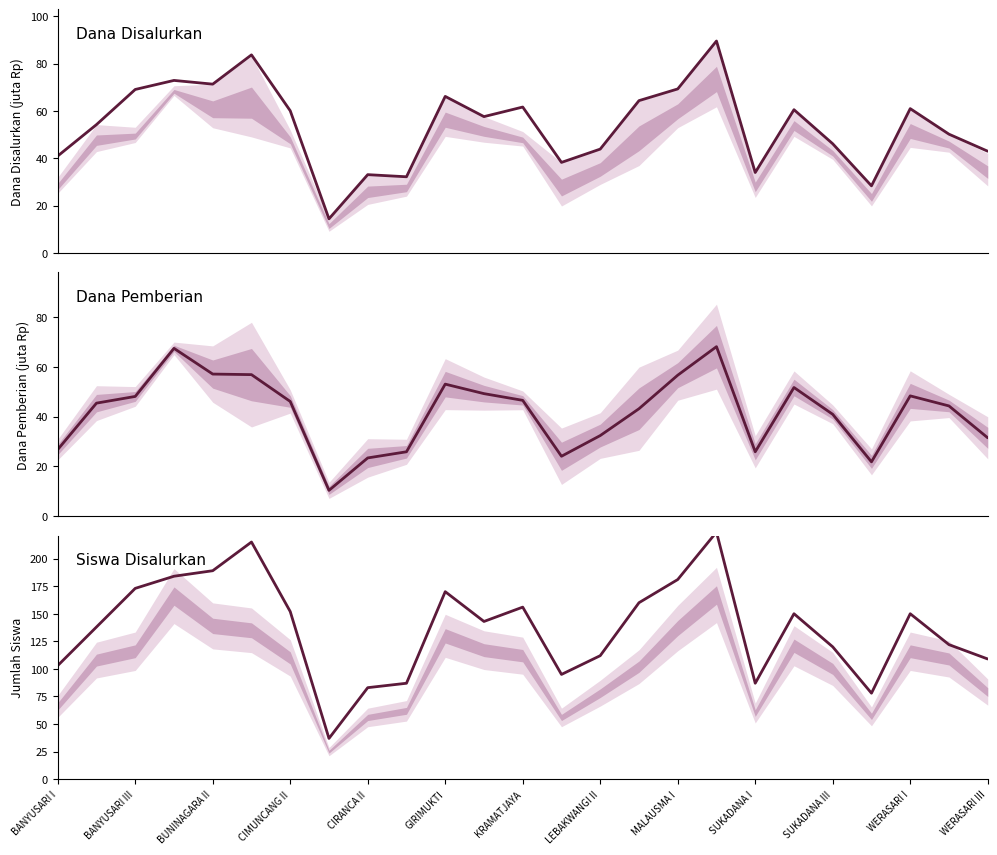

Reading left to right, list all the values displayed in this chart.

Dana Disalurkan: 41.0	54.2	69.1	72.9	71.3	83.7	60.1	14.4	33.1	32.2	66.2	57.6	61.6	38.2	43.9	64.3	69.3	89.5	34.0	60.5	46.1	28.4	61.0	50.2	43.0
Dana Pemberian: 26.8	45.5	48.1	67.5	57.1	56.9	46.1	10.3	23.4	25.9	53.1	49.3	46.6	24.1	32.4	43.2	56.7	68.2	25.9	51.8	41.0	21.8	48.4	44.3	31.5
Siswa Disalurkan: 103.0	138.0	173.0	184.0	189.0	215.0	152.0	37.0	83.0	87.0	170.0	143.0	156.0	95.0	112.0	160.0	181.0	224.0	87.0	150.0	120.0	78.0	150.0	122.0	109.0